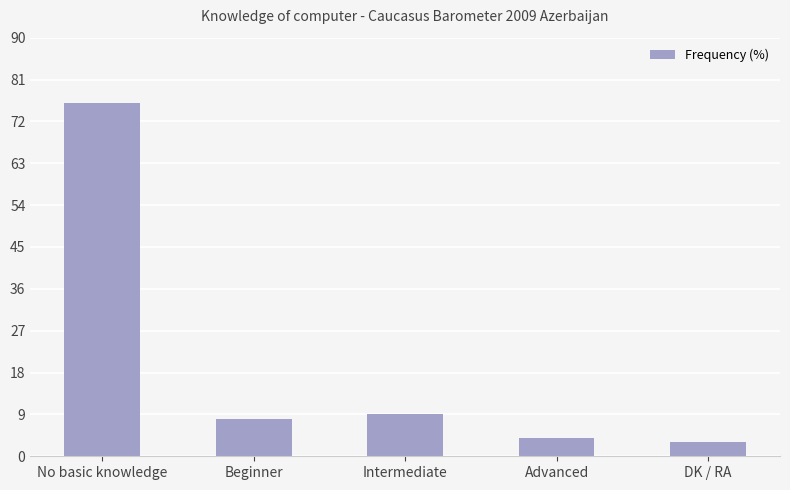

Rank the categories by value from highest to lowest.

No basic knowledge, Intermediate, Beginner, Advanced, DK / RA